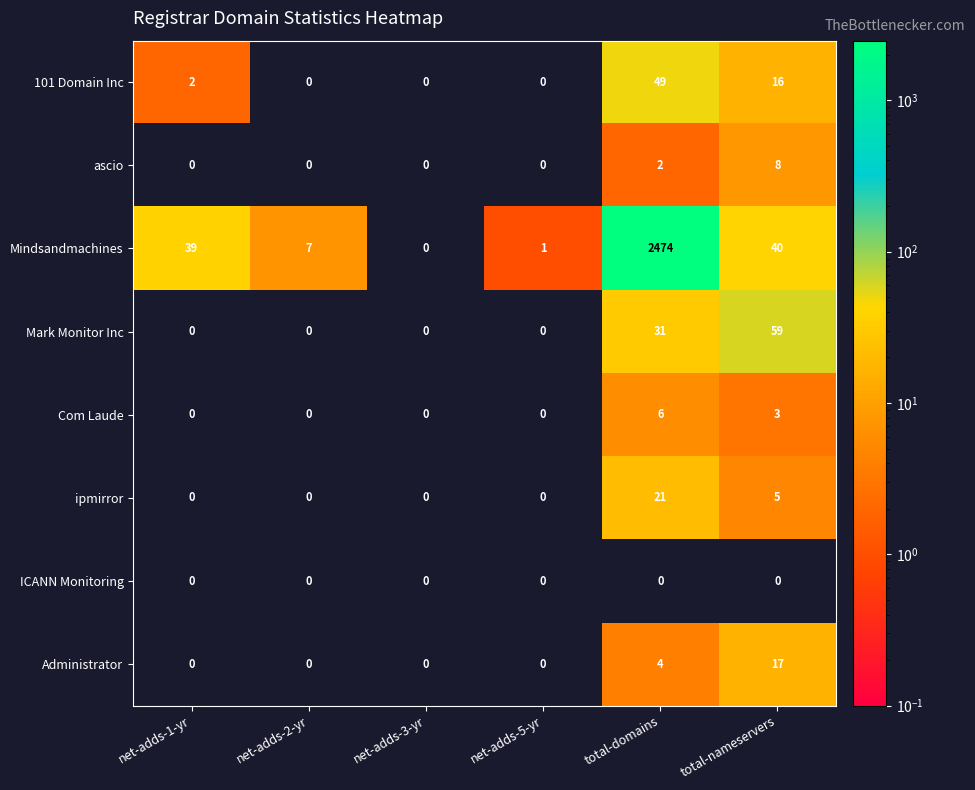

What is the total value across all series at net-adds-2-yr?

7